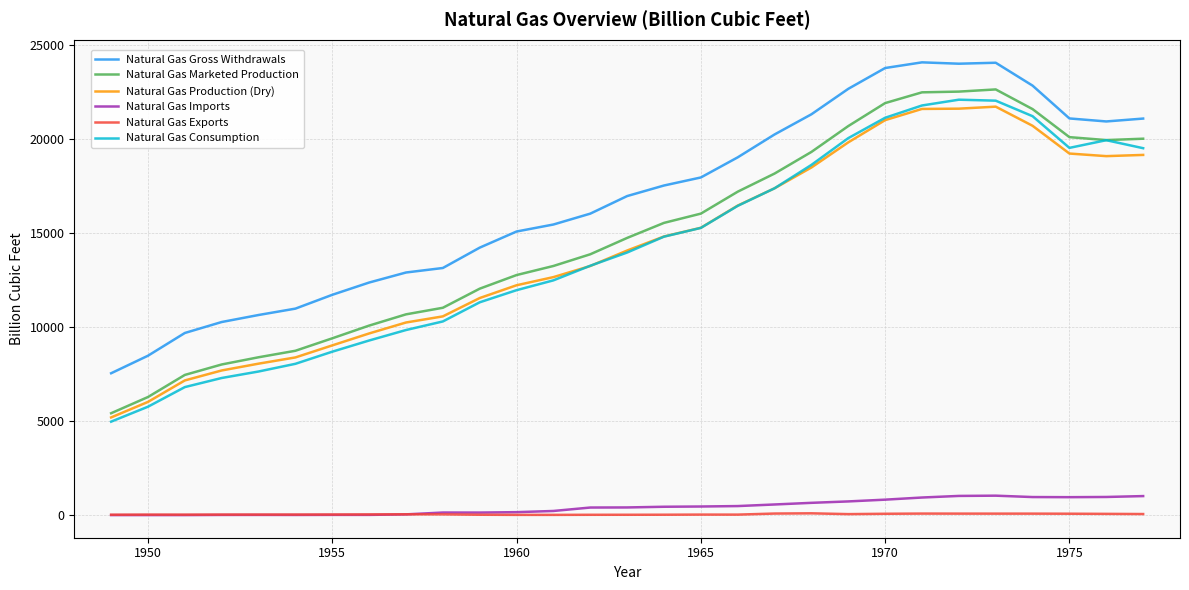

True or false: Natural Gas Gross Withdrawals and Natural Gas Exports cross at least once.

False